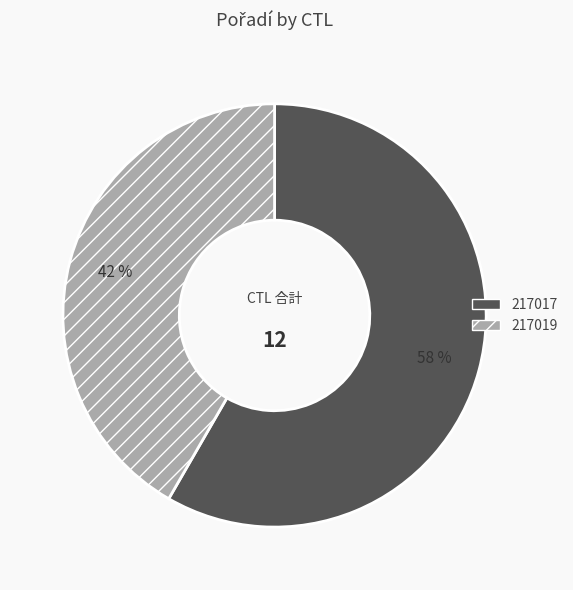

Is it true that 217017 is 65% of the pie?

False